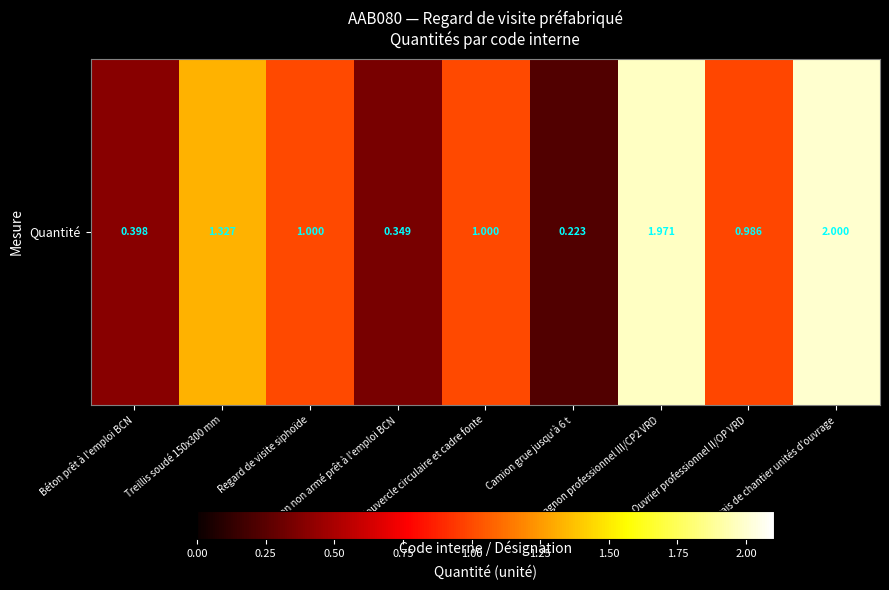

Count the number of values greater than 1.

3